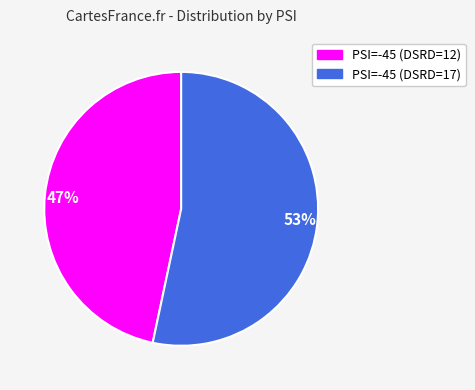

Is it true that 53% is 45% of the pie?

False